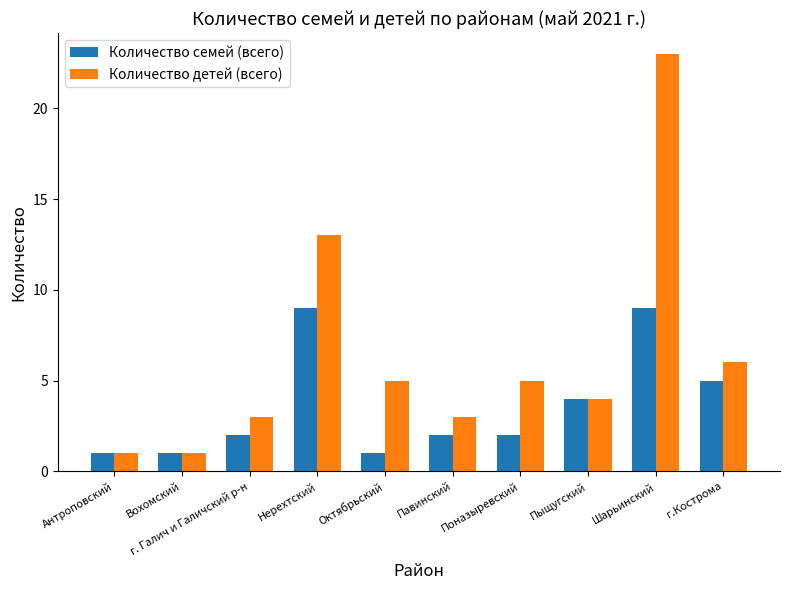

Which series has the largest total across all categories?

Количество детей (всего)